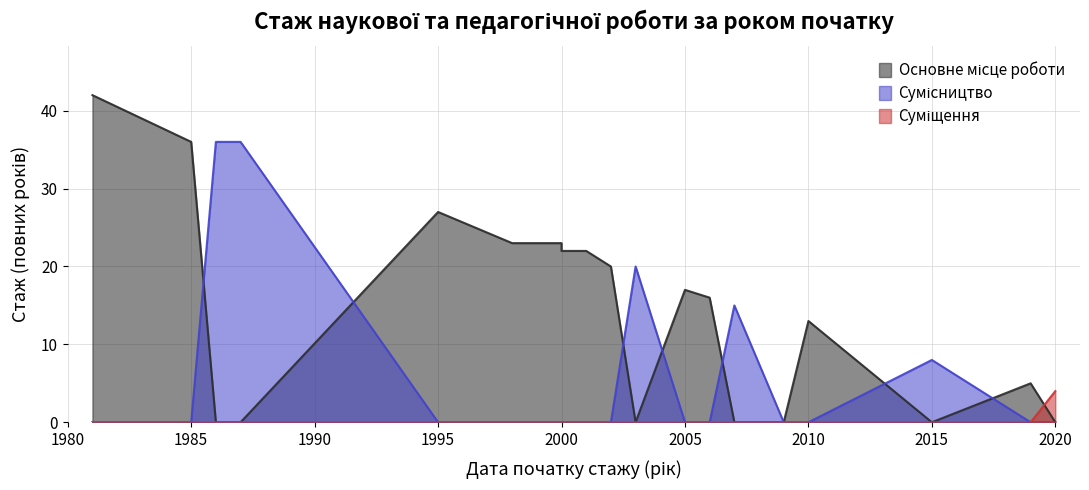

Reading right to left, transcribe all the data shown in this chart.

Основне місце роботи: 2020=0	2019=5	2015=0	2010=13	2009=0	2007=0	2006=16	2005=17	2003=0	2002=20	2001=22	2000=22	2000=23	1998=23	1995=27	1987=0	1986=0	1986=0	1985=36	1981=42
Сумісництво: 2020=0	2019=0	2015=8	2010=0	2009=0	2007=15	2006=0	2005=0	2003=20	2002=0	2001=0	2000=0	2000=0	1998=0	1995=0	1987=36	1986=36	1986=36	1985=0	1981=0
Суміщення: 2020=4	2019=0	2015=0	2010=0	2009=0	2007=0	2006=0	2005=0	2003=0	2002=0	2001=0	2000=0	2000=0	1998=0	1995=0	1987=0	1986=0	1986=0	1985=0	1981=0